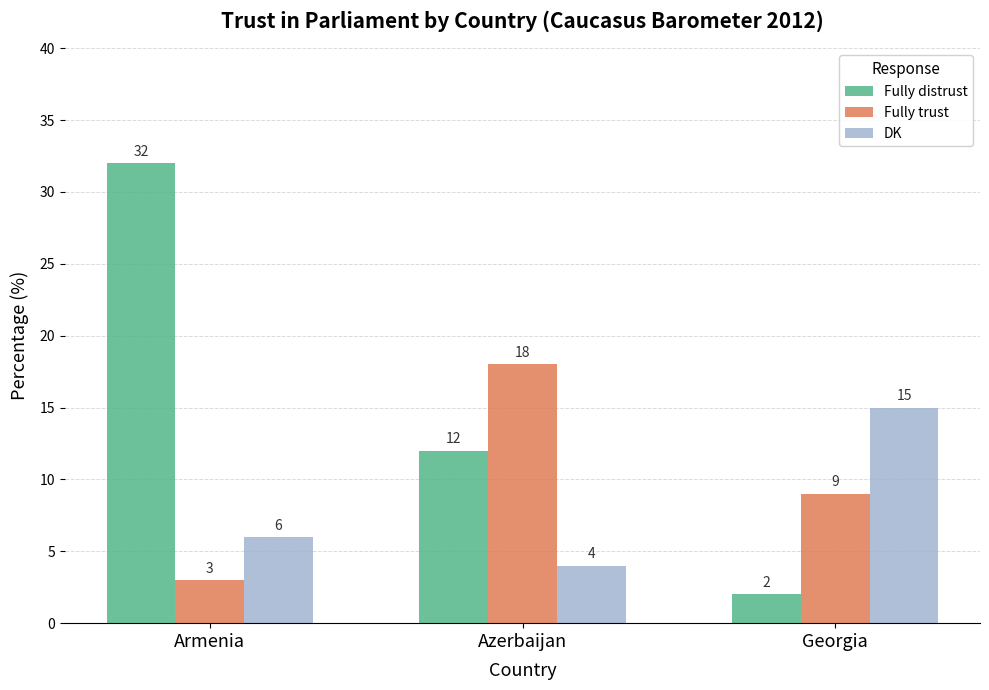

Does the chart contain any negative values?

No